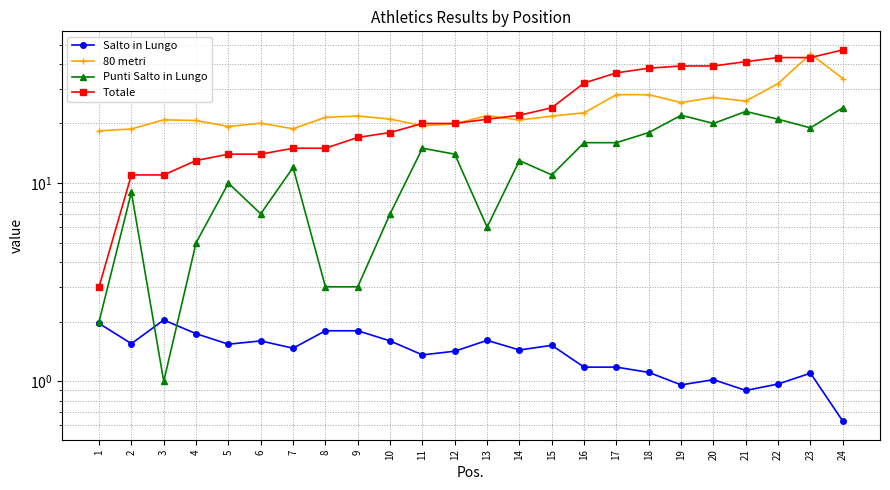

What is the average value of the Salto in Lungo series?

1.4